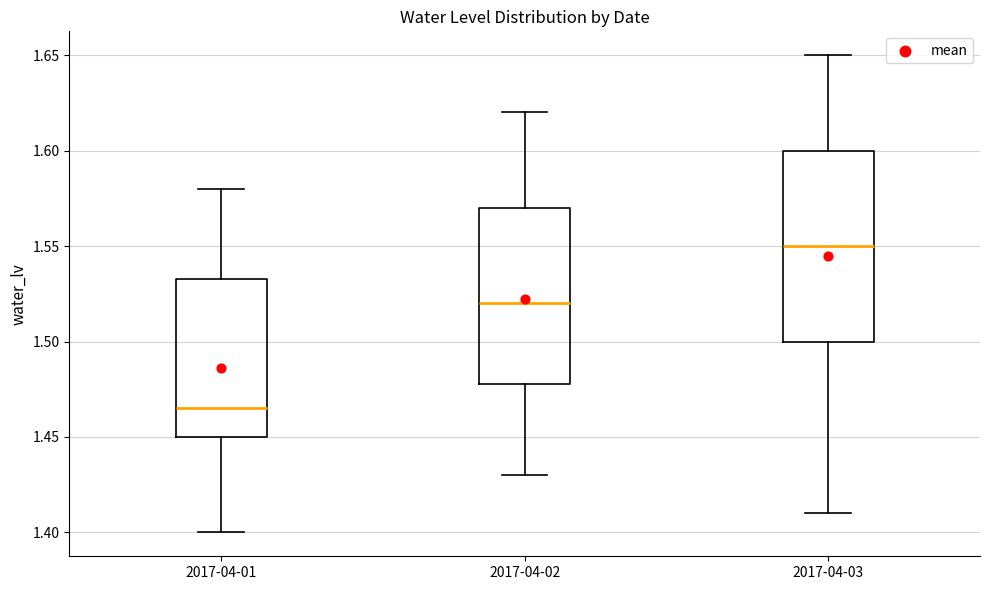

Reading left to right, read every box against the y-axis: the position of its median line, the range the box covers, and the ends of its whiskers. The values are not printed on the chart, so give them approximately, as read against the axis.

2017-04-01: median 1.465, box 1.450 to 1.535, whiskers 1.400 to 1.580
2017-04-02: median 1.520, box 1.480 to 1.570, whiskers 1.430 to 1.620
2017-04-03: median 1.550, box 1.500 to 1.600, whiskers 1.410 to 1.650